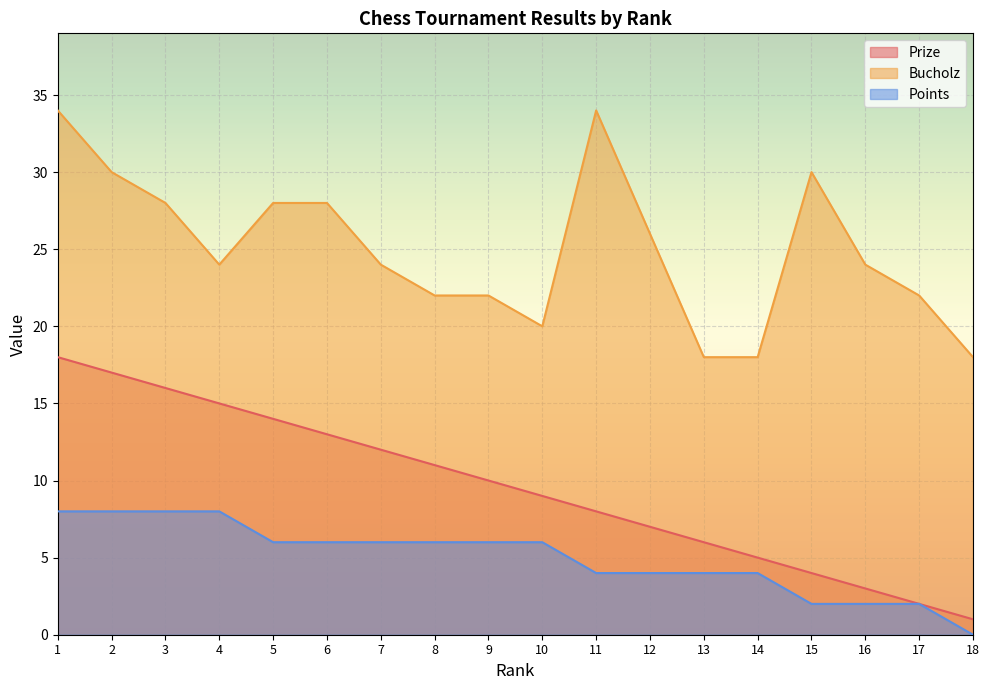

True or false: Points and Prize cross at least once.

False